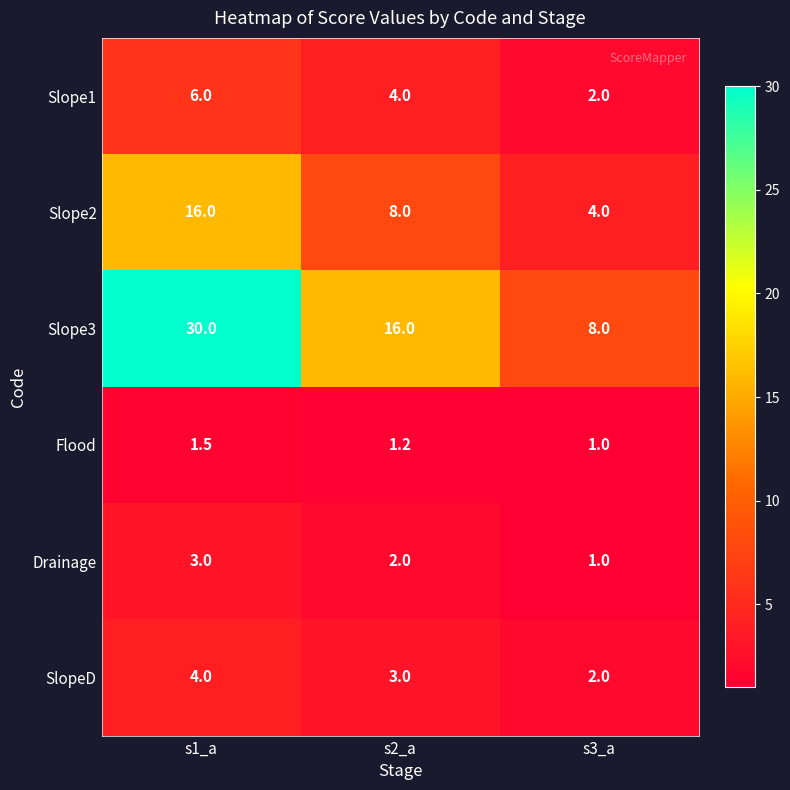

What is the total value across all series at s2_a?

34.2